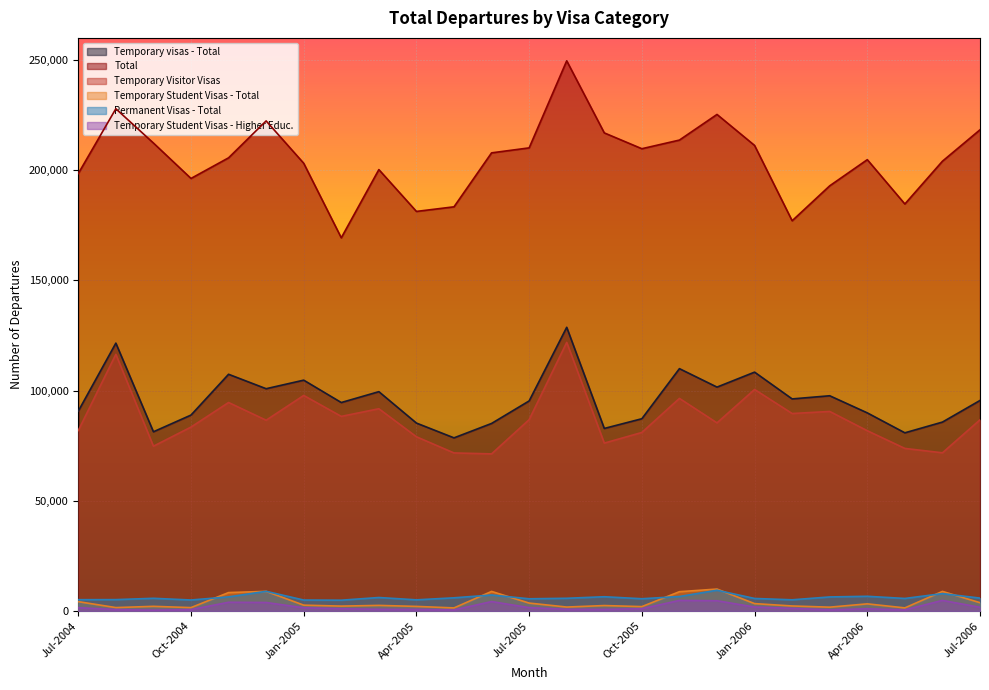

Which series has the largest total across all categories?

Total